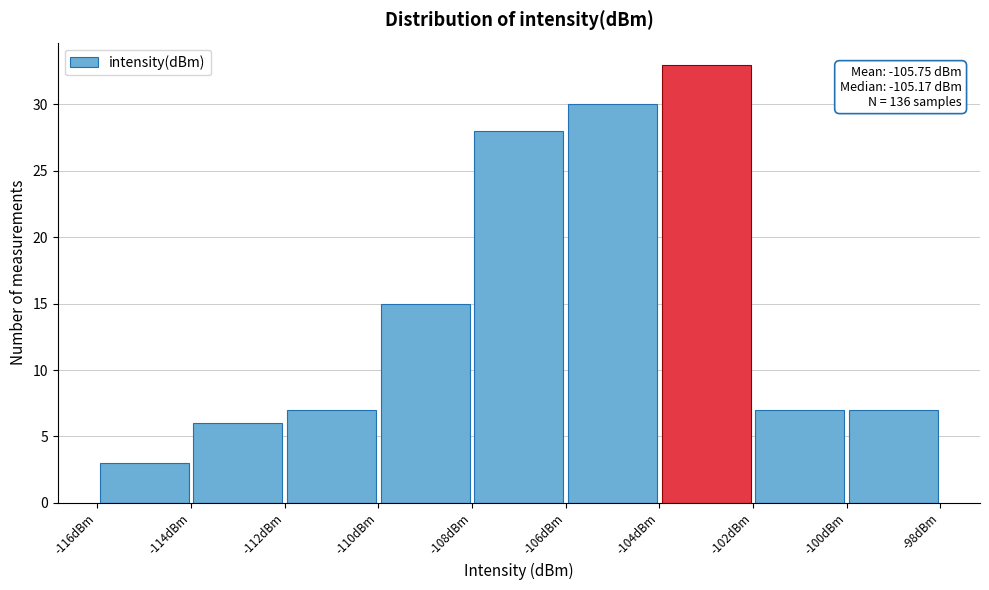

Which range on the x-axis has the tallest bar?

-104 to -102